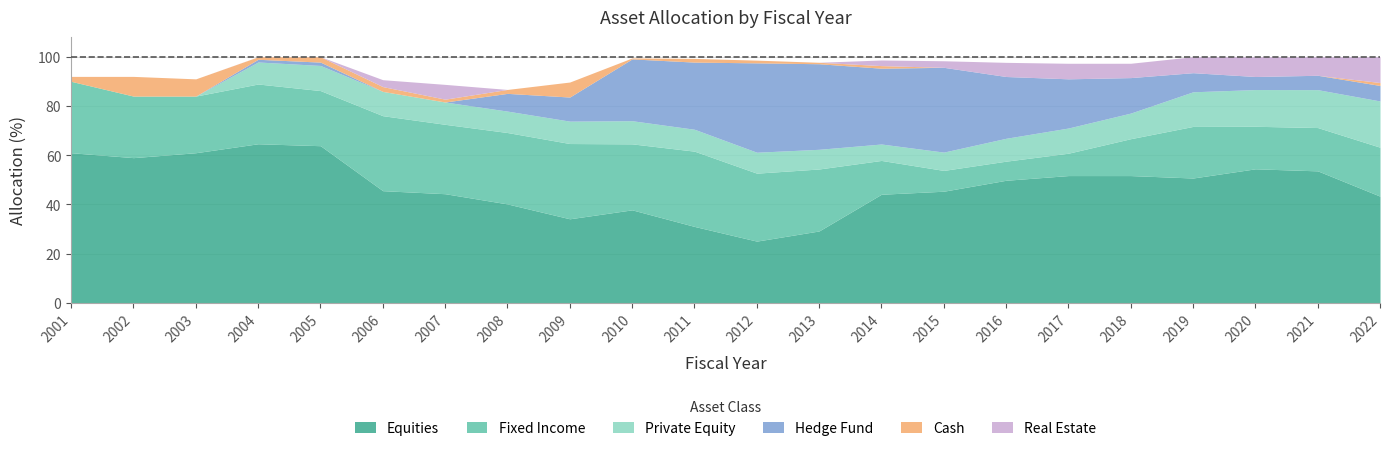

What is the value of the Equities point at the 17th from the left?

51.7